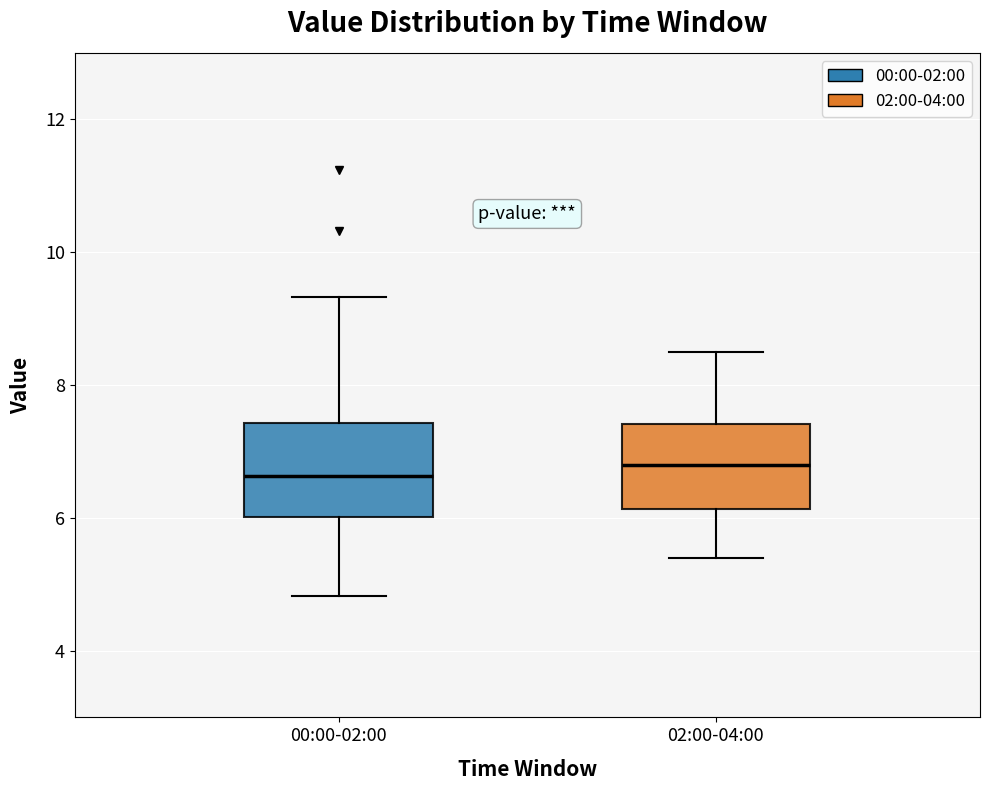

Reading left to right, read every box against the y-axis: the position of its median line, the range the box covers, and the ends of its whiskers. The values are not printed on the chart, so give them approximately, as read against the axis.

00:00-02:00: median 6.6, box 6.0 to 7.4, whiskers 4.8 to 9.4
02:00-04:00: median 6.8, box 6.2 to 7.4, whiskers 5.4 to 8.6